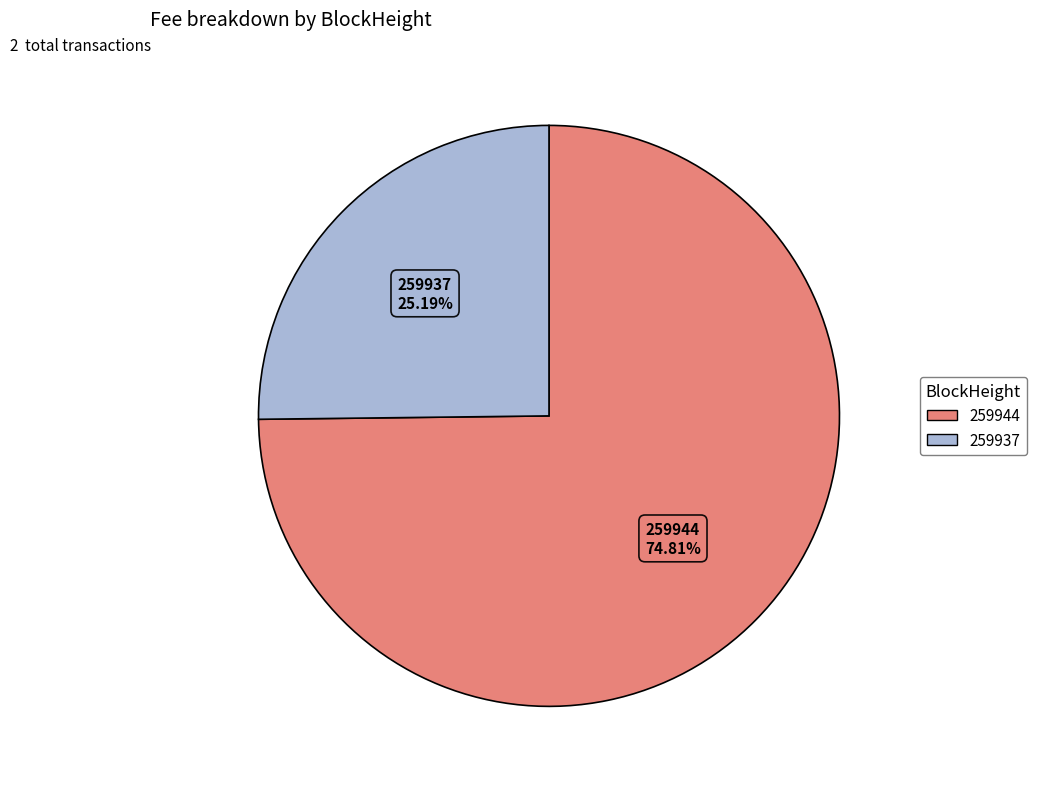

True or false: 259937 accounts for 25% of the total.

True